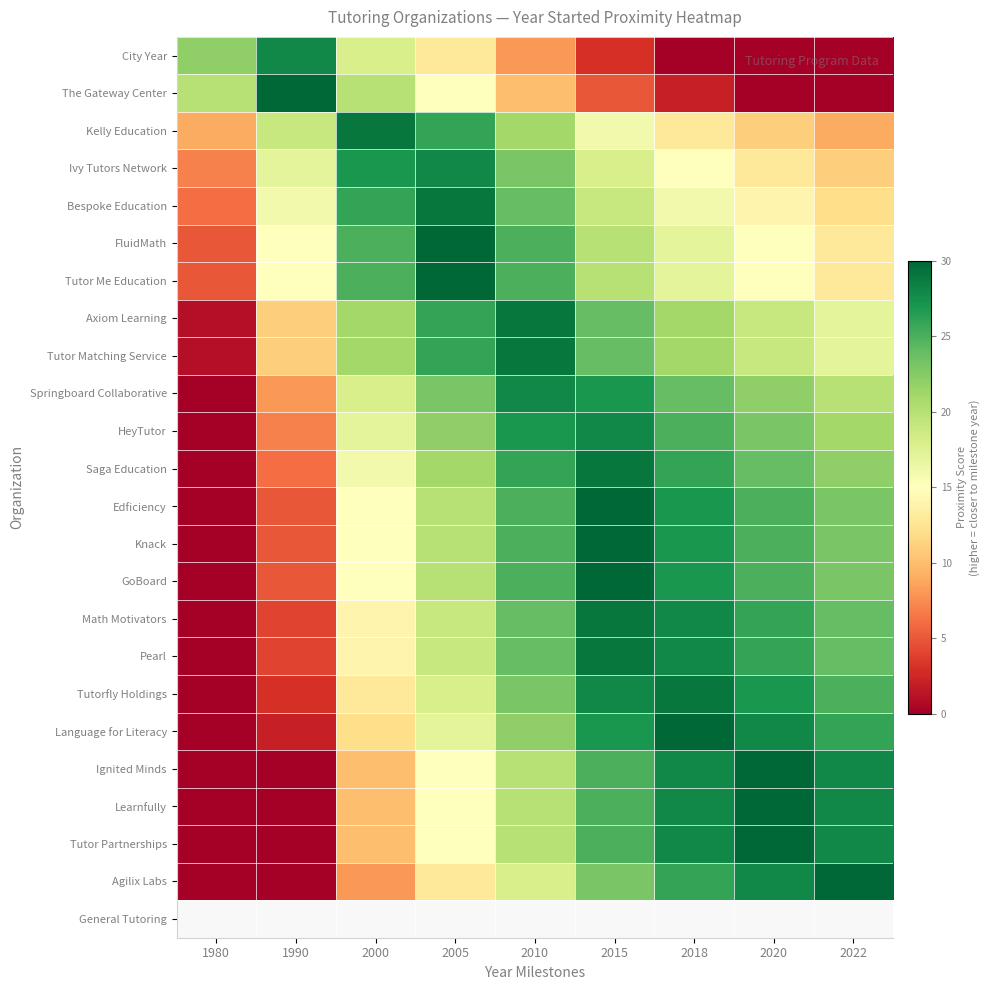

List the labels in order of Edficiency value, largest first.

2015, 2018, 2010, 2020, 2022, 2005, 2000, 1990, 1980